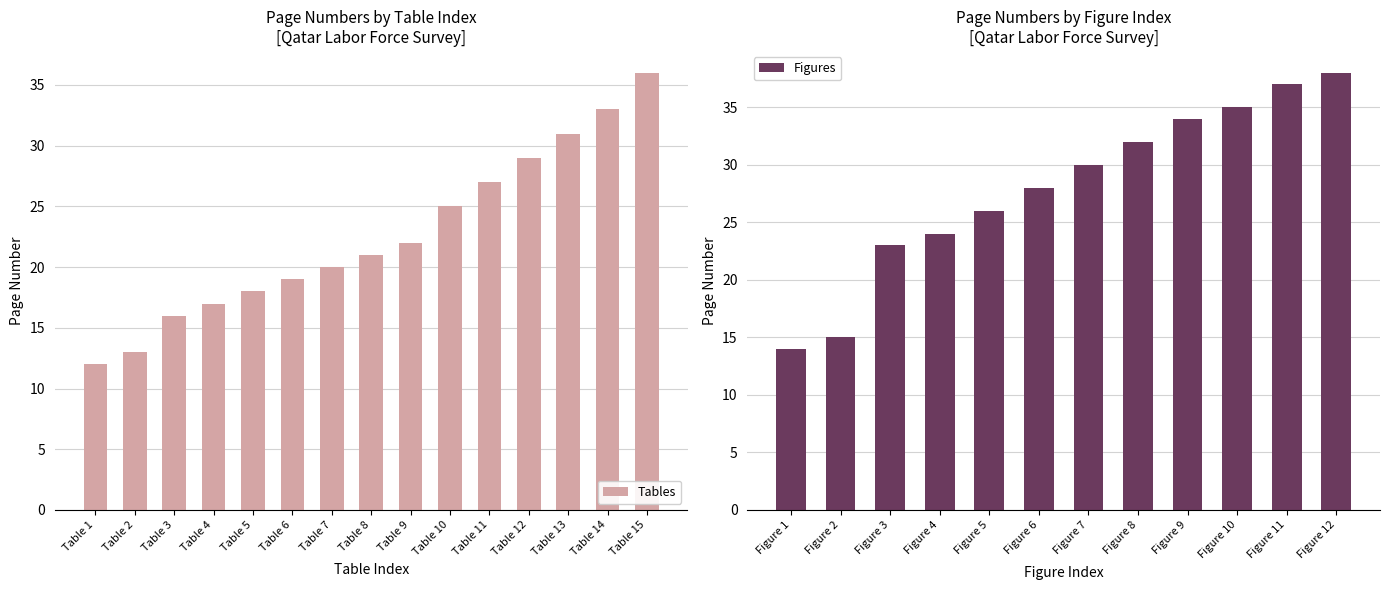

What is the approximate value at Table 9, to the nearest 5?

20